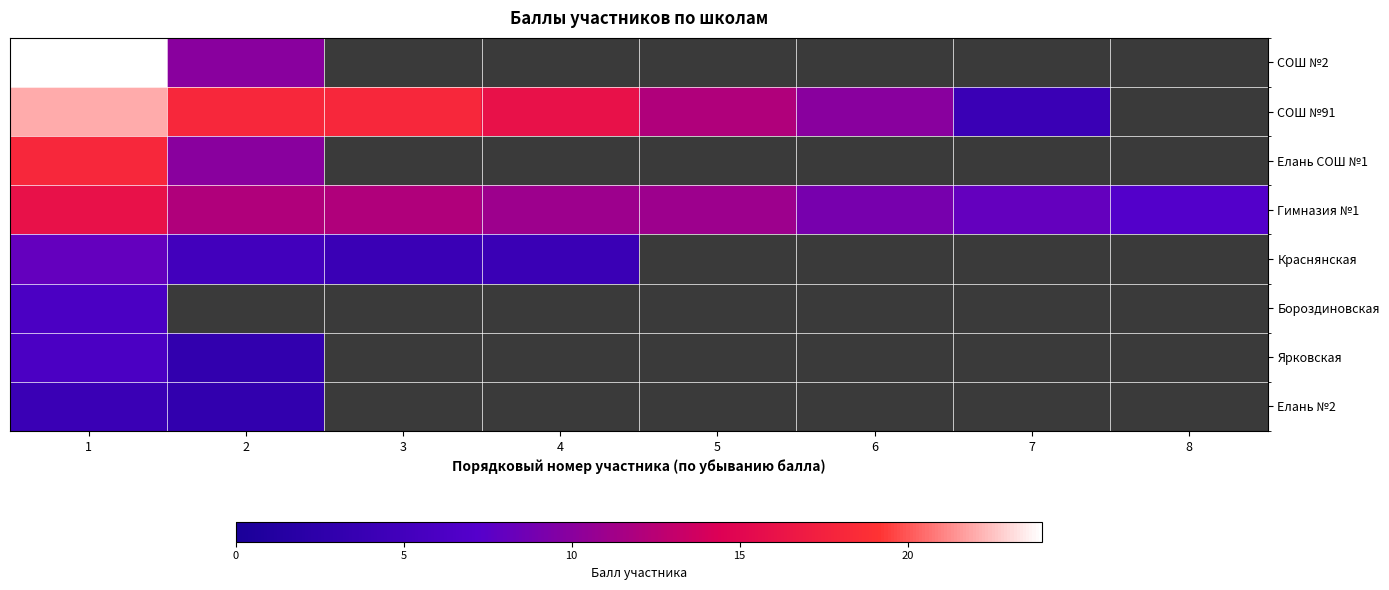

Is the value of Бороздиновская at 4 greater than the value of Елань №2 at 4?

No